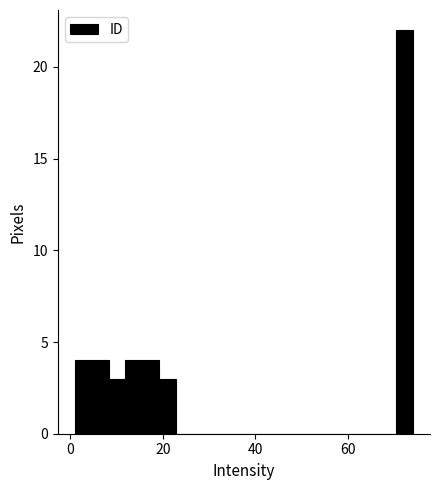

Around what value on the x-axis is the tallest bar? Give the approximate position of its centre, as read against the axis.

72